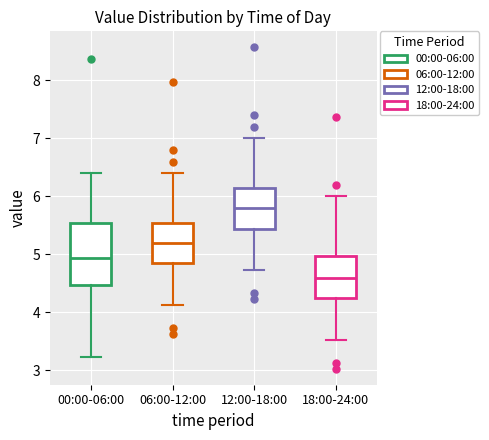

Which box's median line is the lowest?

18:00-24:00